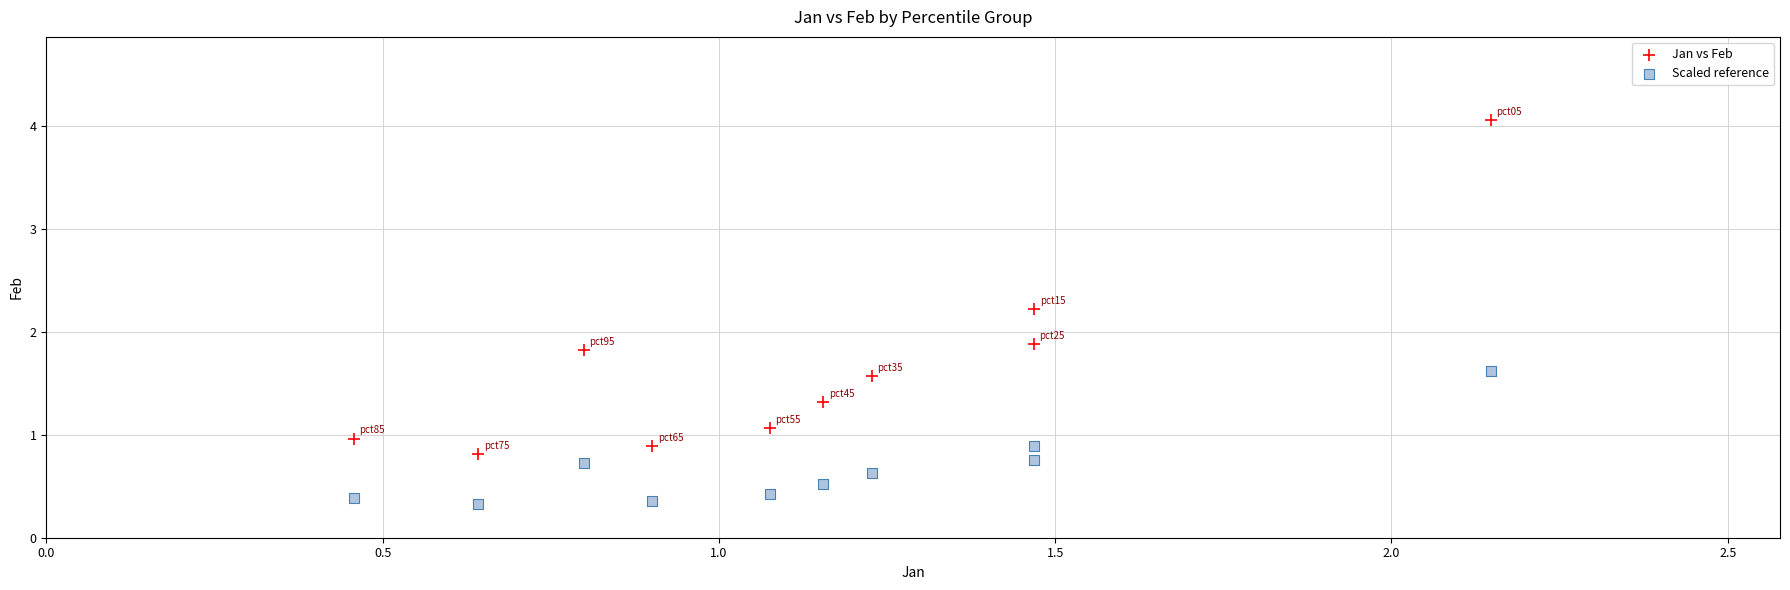

Which series has the largest Y range (max minus min)?

Jan vs Feb